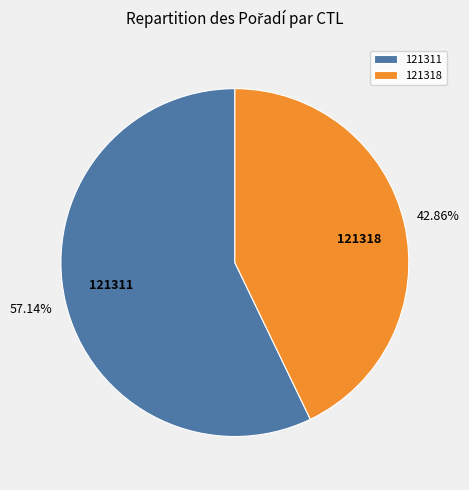

To the nearest percent, what is the difference between the largest and smallest slice percentages?

14%